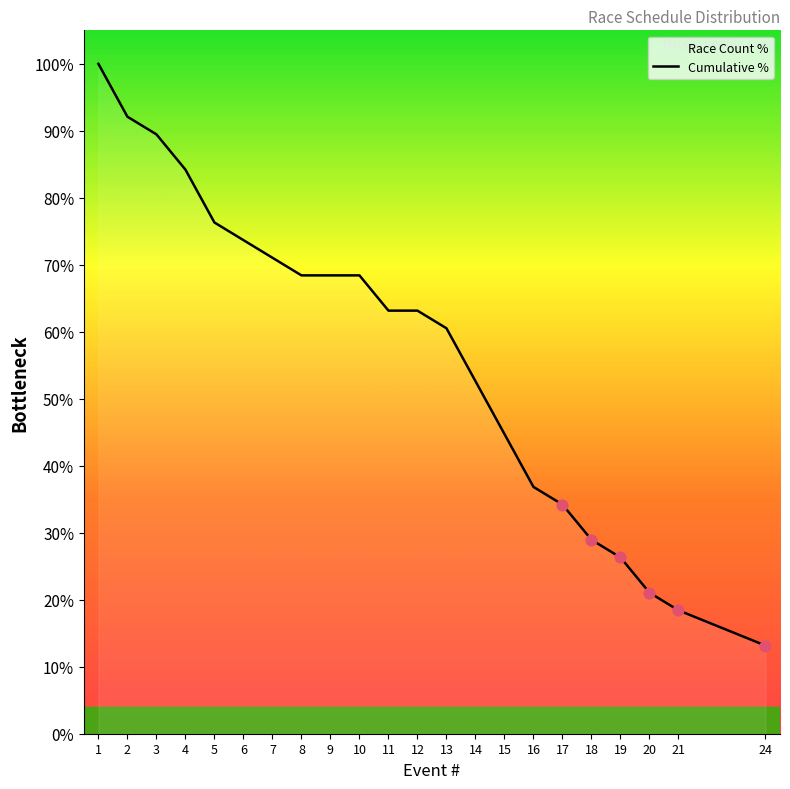

What is the change in value from 1 to 9?

-31.6